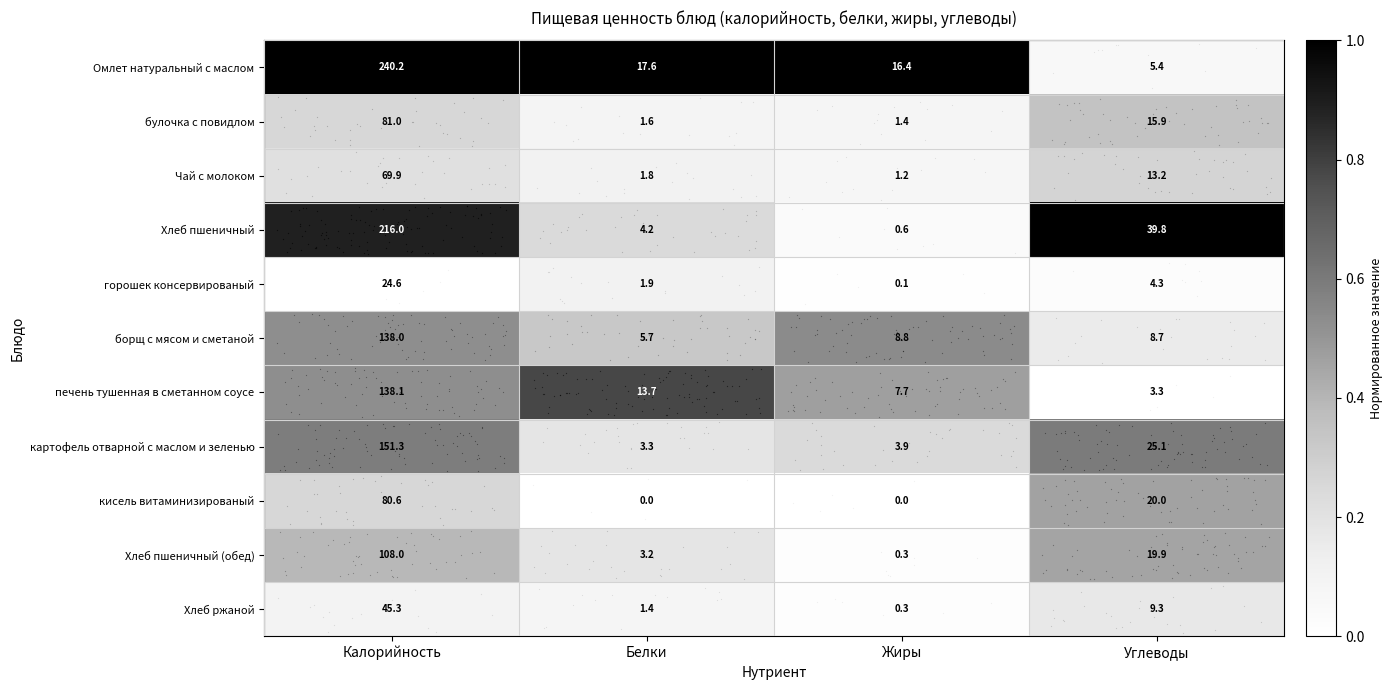

Which series has the largest range (max minus min)?

Омлет натуральный с маслом